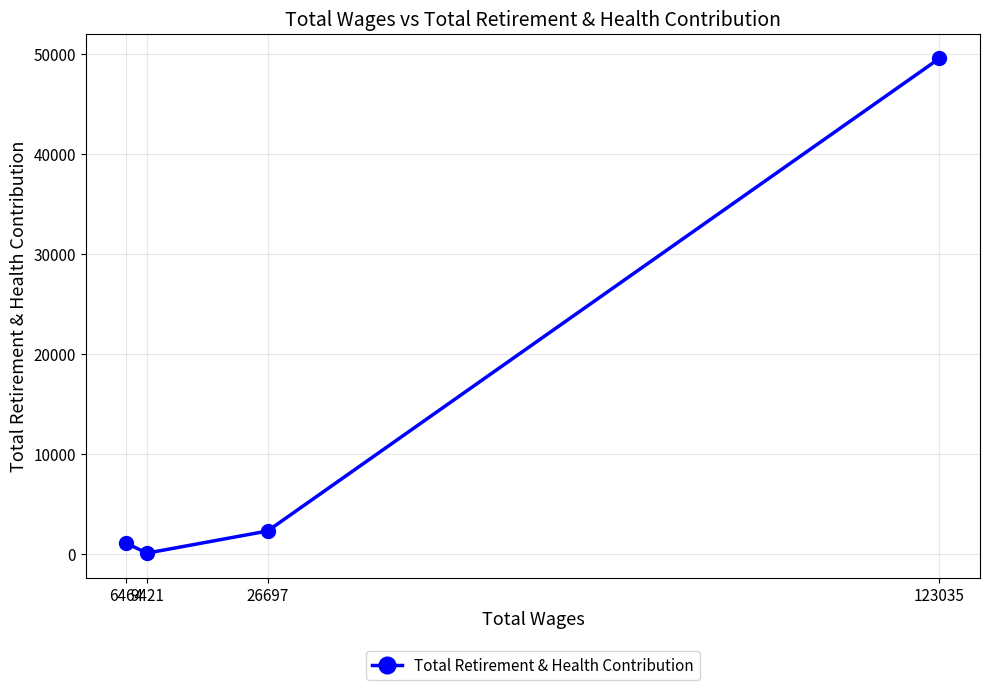

List the labels in order of value, smallest first.

9421, 6464, 26697, 123035